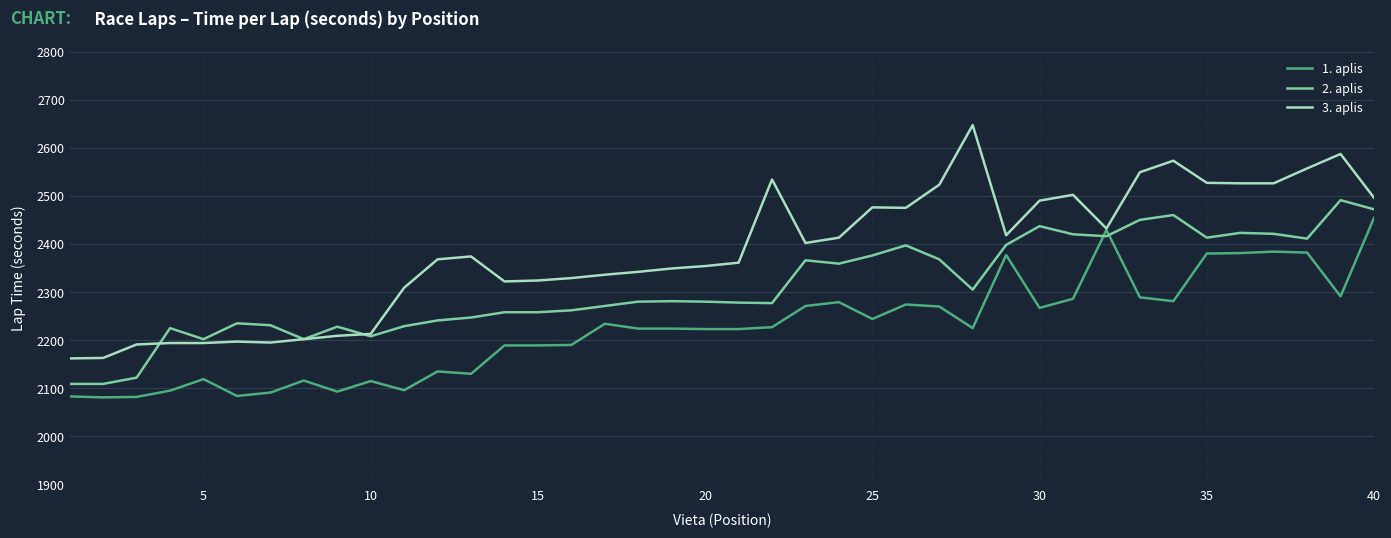

How many lines are shown in the chart?

3